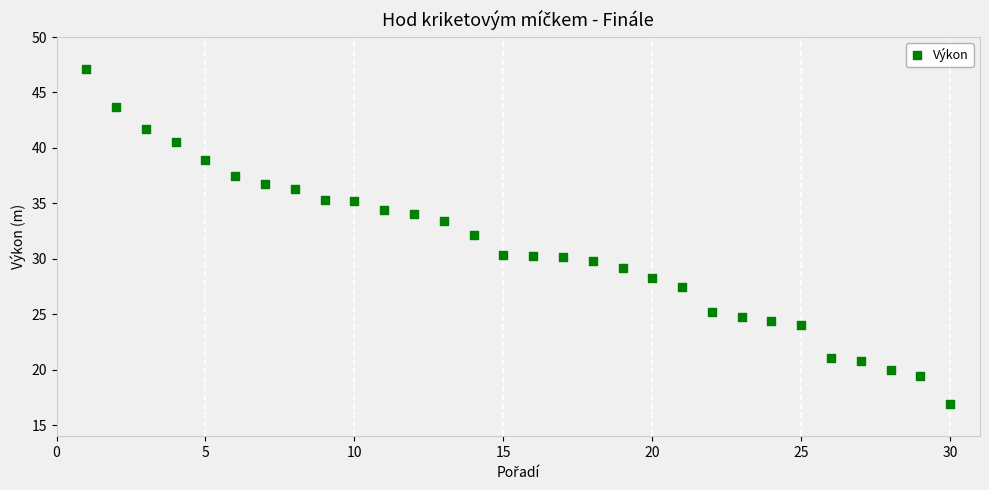

What is the range of Y values (max minus min)?

30.2